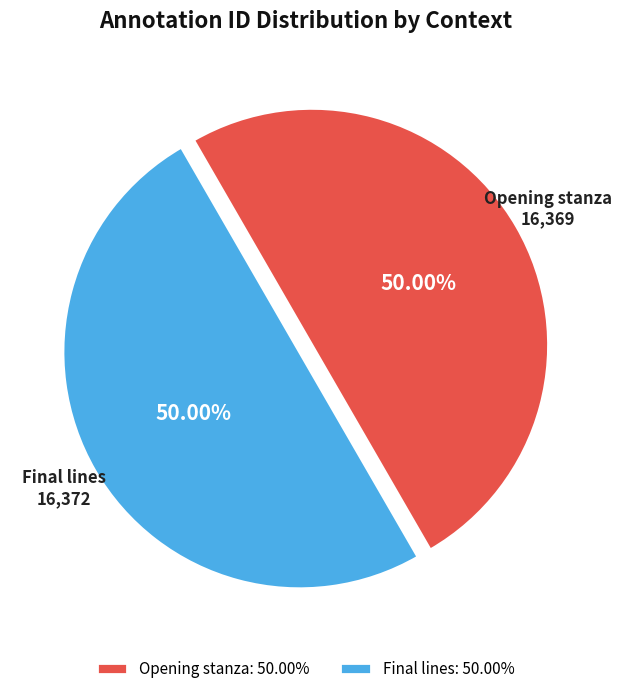

Do Final lines and Opening stanza together represent more than half of the pie?

Yes